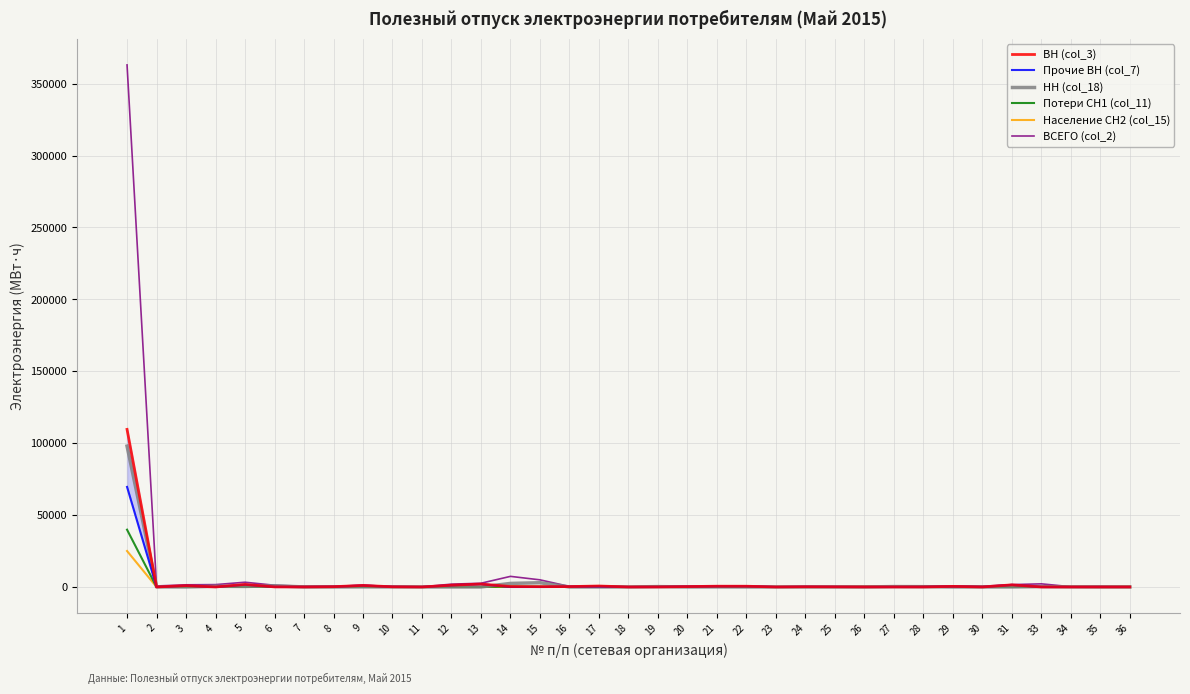

At which category does the chart reach its peak across all series?

1